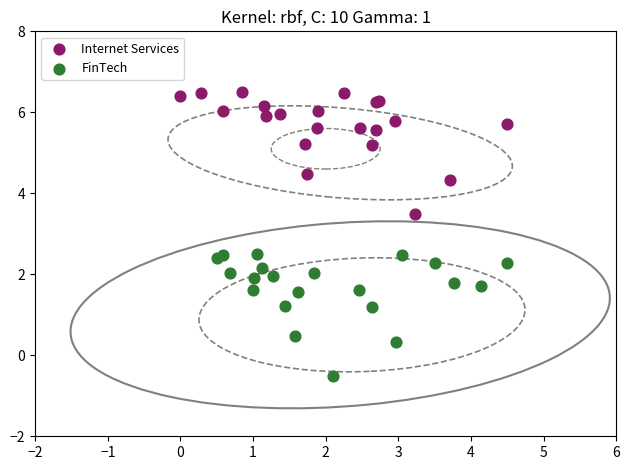

Which series reaches the maximum Y coordinate?

Internet Services